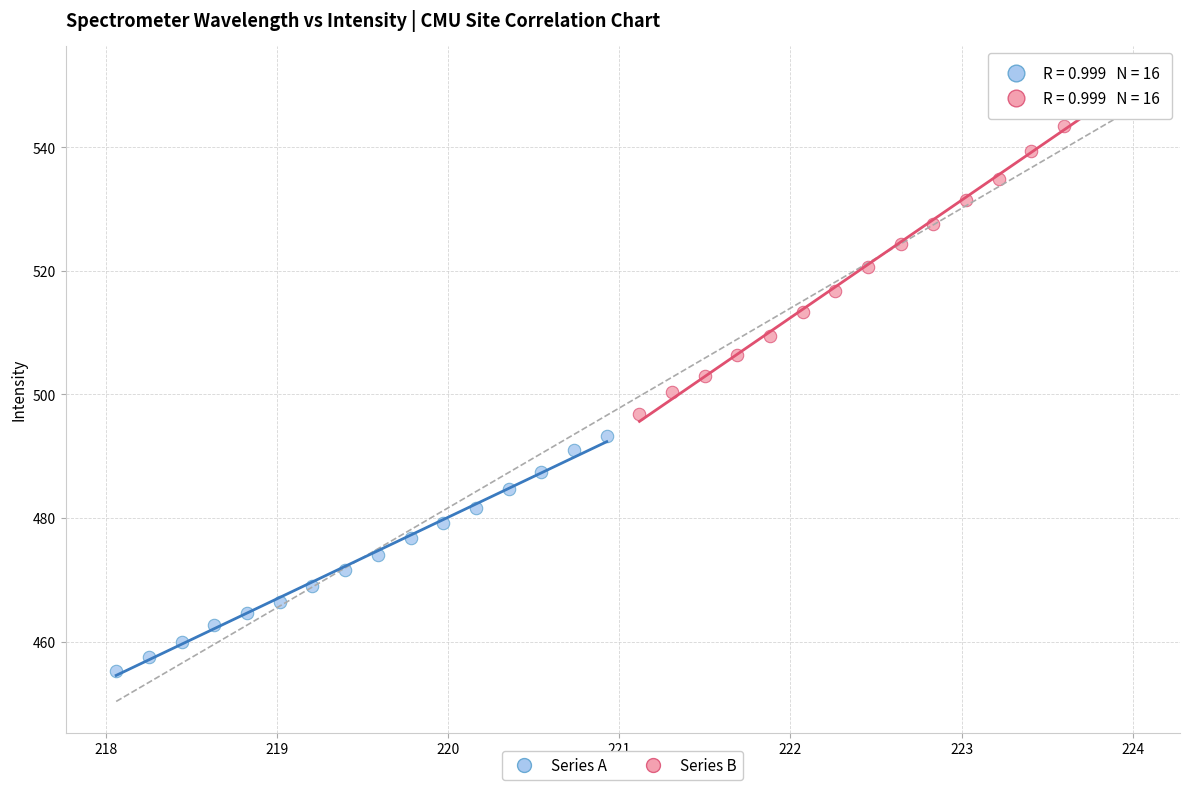

Which series contains the highest Y value?

Series B